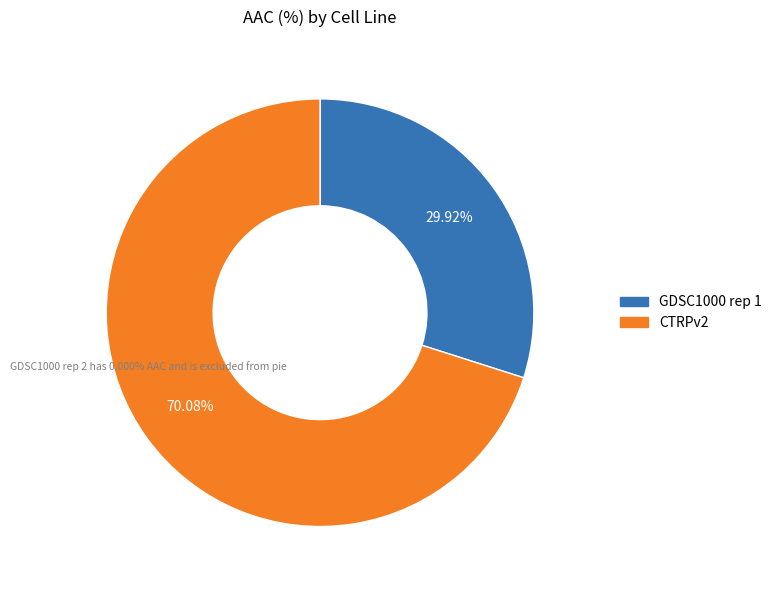

To the nearest percent, what is the difference between the largest and smallest slice percentages?

40%